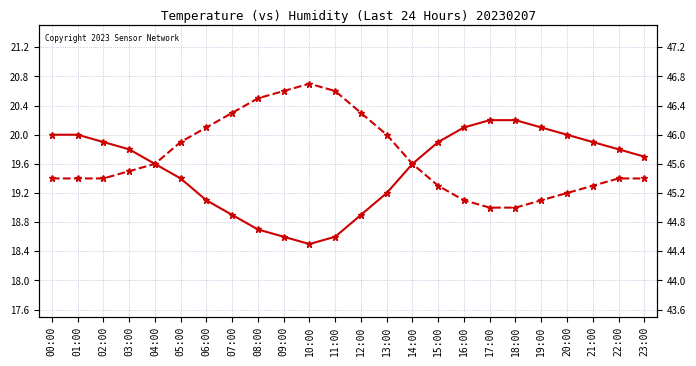

Rank the categories by temperature value from highest to lowest.

17:00, 18:00, 16:00, 19:00, 00:00, 01:00, 20:00, 02:00, 15:00, 21:00, 03:00, 22:00, 23:00, 04:00, 14:00, 05:00, 13:00, 06:00, 07:00, 12:00, 08:00, 09:00, 11:00, 10:00